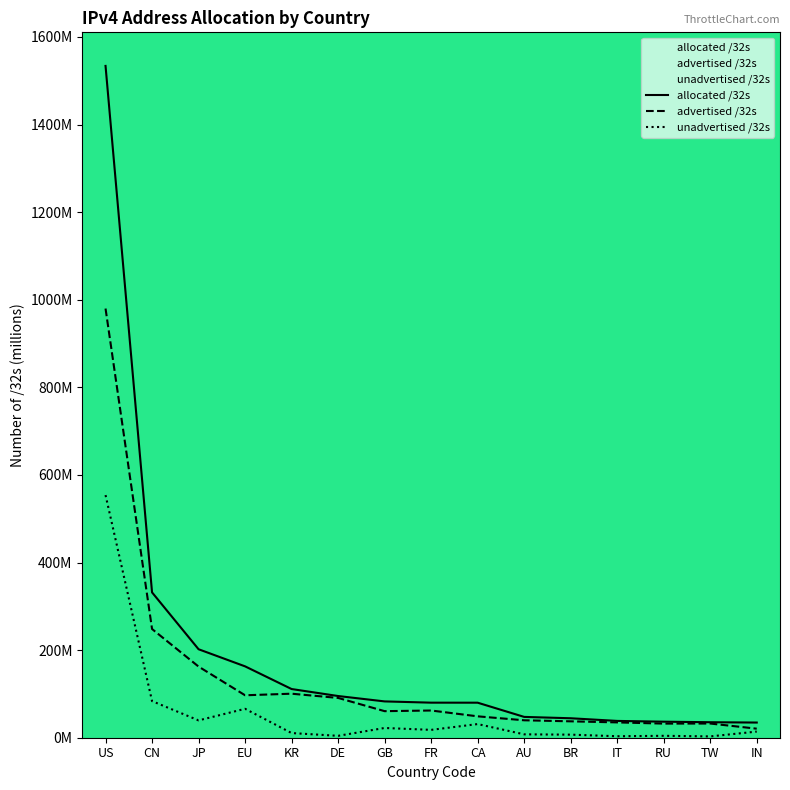

Reading left to right, list all the values displayed in this chart.

allocated /32s: 1533.9	331.8	202.0	163.0	111.2	95.2	82.9	80.0	80.0	47.5	44.4	38.4	36.6	35.4	34.6
advertised /32s: 979.9	248.2	162.4	96.9	100.5	90.9	60.6	62.1	48.8	39.8	37.4	35.0	32.2	32.4	20.6
unadvertised /32s: 554.0	83.6	39.6	66.0	10.6	4.3	22.3	17.9	31.1	7.7	7.0	3.4	4.4	3.0	14.0